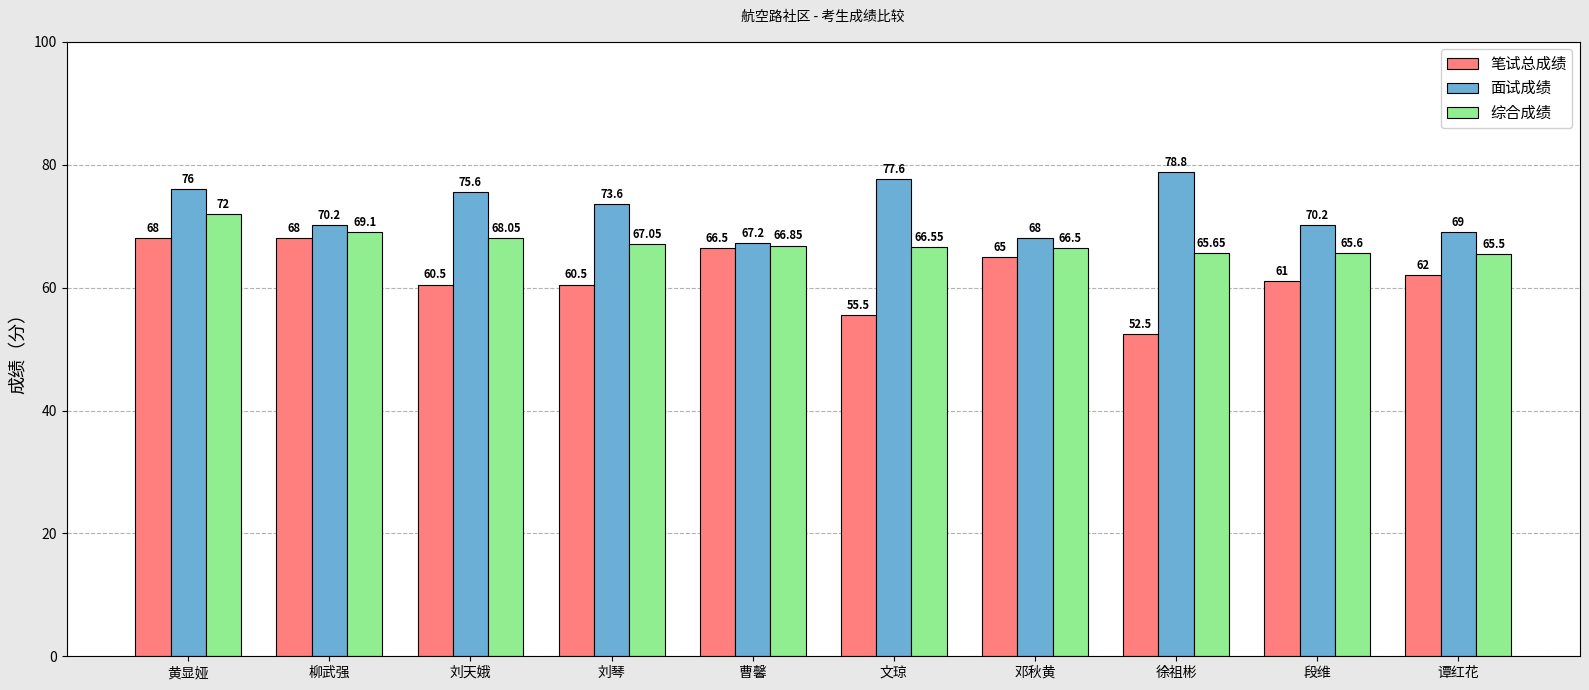

What is the average value of the 综合成绩 series?

67.3